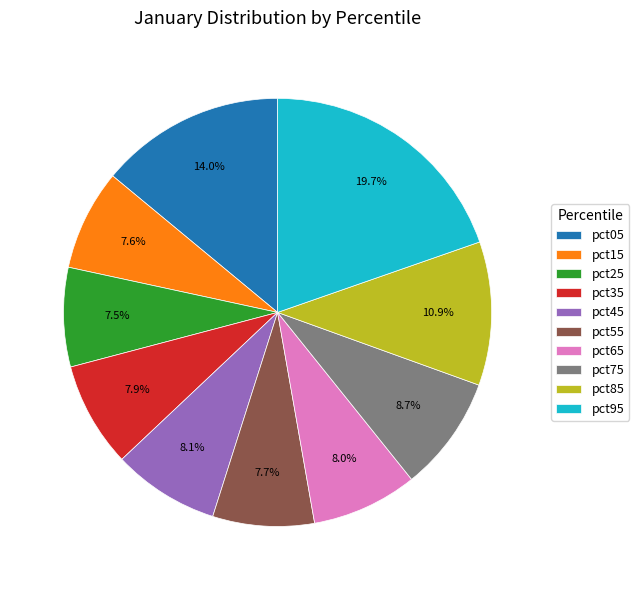

What percentage do pct25 and pct35 together represent?

15.4%